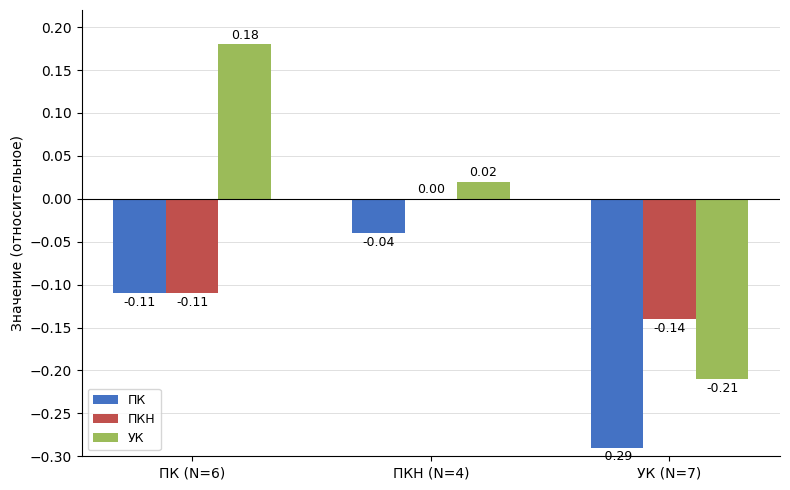

Which series has the largest total across all categories?

УК